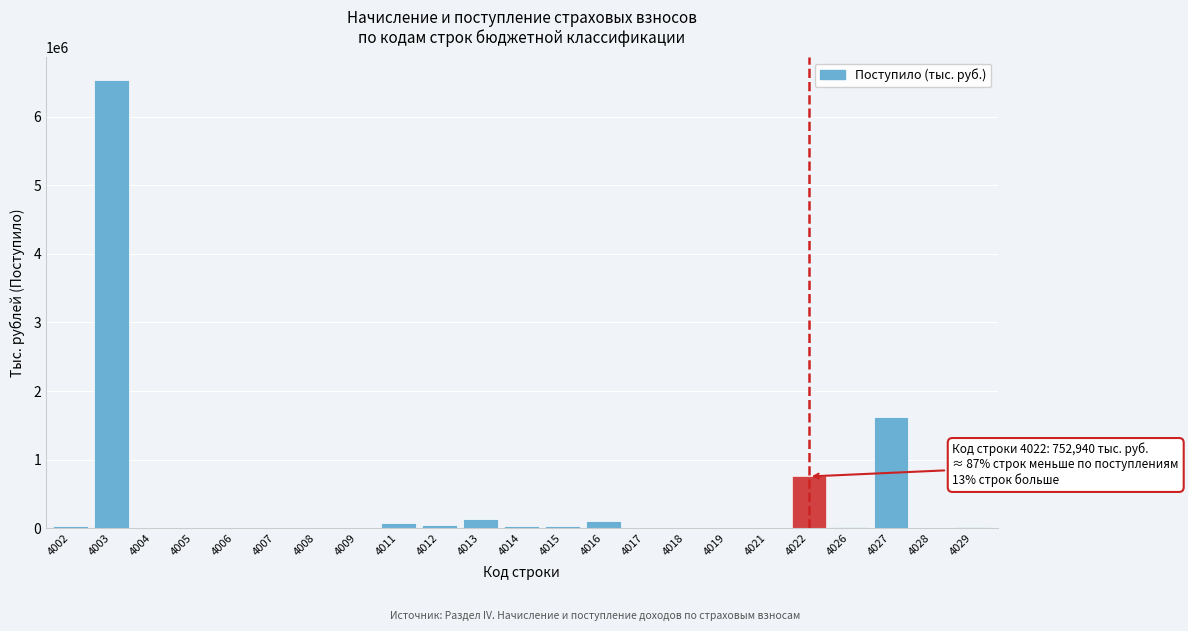

What is the greatest value displayed?

6541237